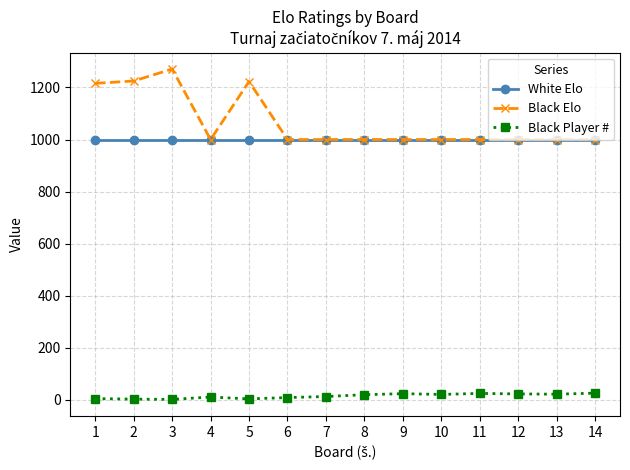

What is the greatest value displayed?

1271